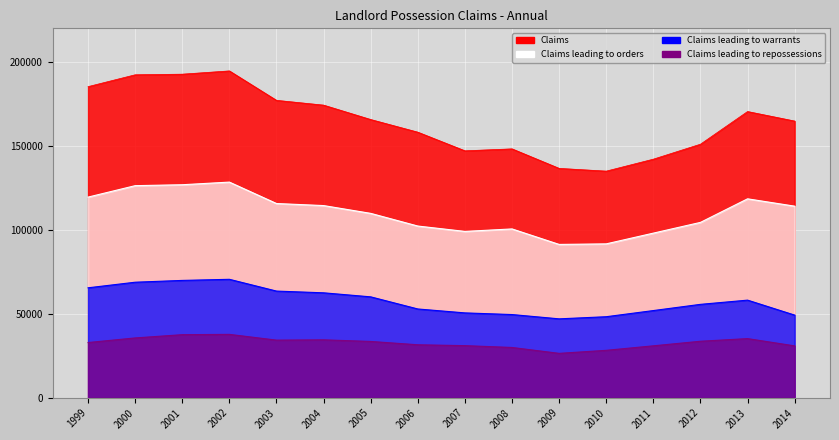

Reading left to right, transcribe all the data shown in this chart.

Claims: 185282	192334	192702	194645	177119	174266	165689	158160	147057	148217	136592	134961	142083	150999	170451	164777
Claims leading to orders: 119485	126301	126855	128423	115665	114444	109799	102251	99061	100535	91305	91639	98032	104430	118465	114091
Claims leading to warrants: 65472	68802	69876	70536	63520	62486	60084	52865	50528	49542	46985	48254	51921	55619	58127	49209
Claims leading to repossessions: 32874	35616	37559	37738	34310	34487	33527	31540	31026	29942	26434	28237	30918	33642	35220	30883